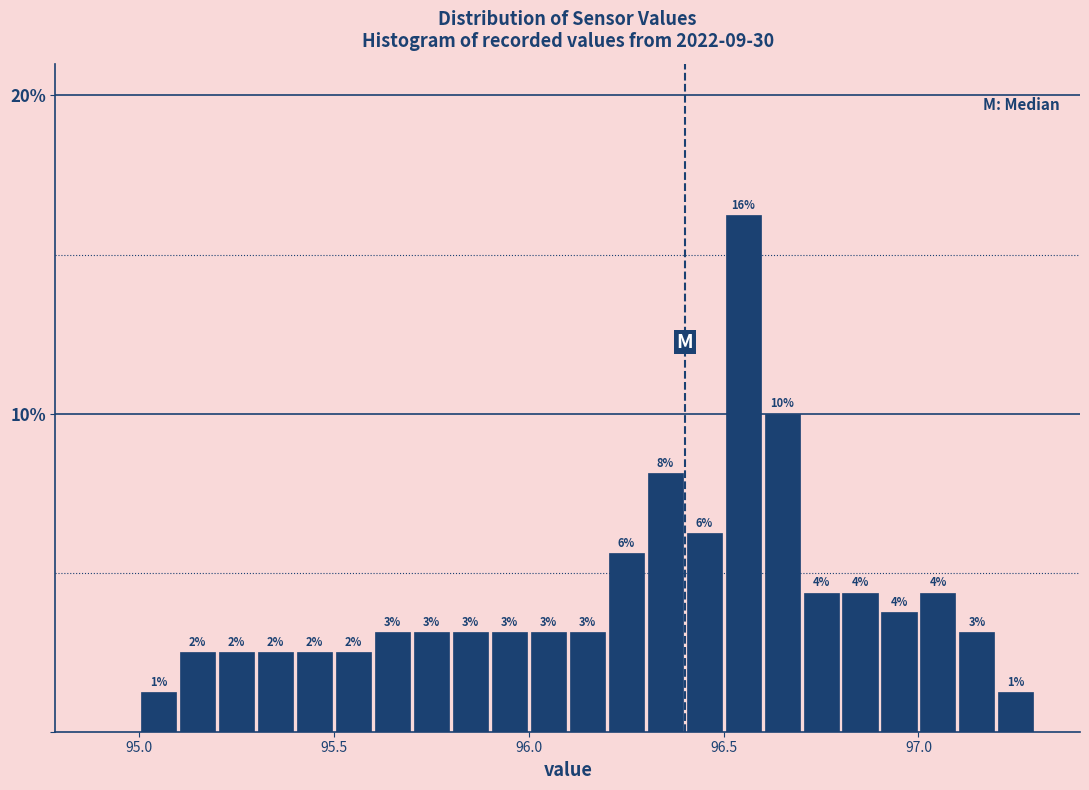

Around what value on the x-axis is the tallest bar? Give the approximate position of its centre, as read against the axis.

96.55